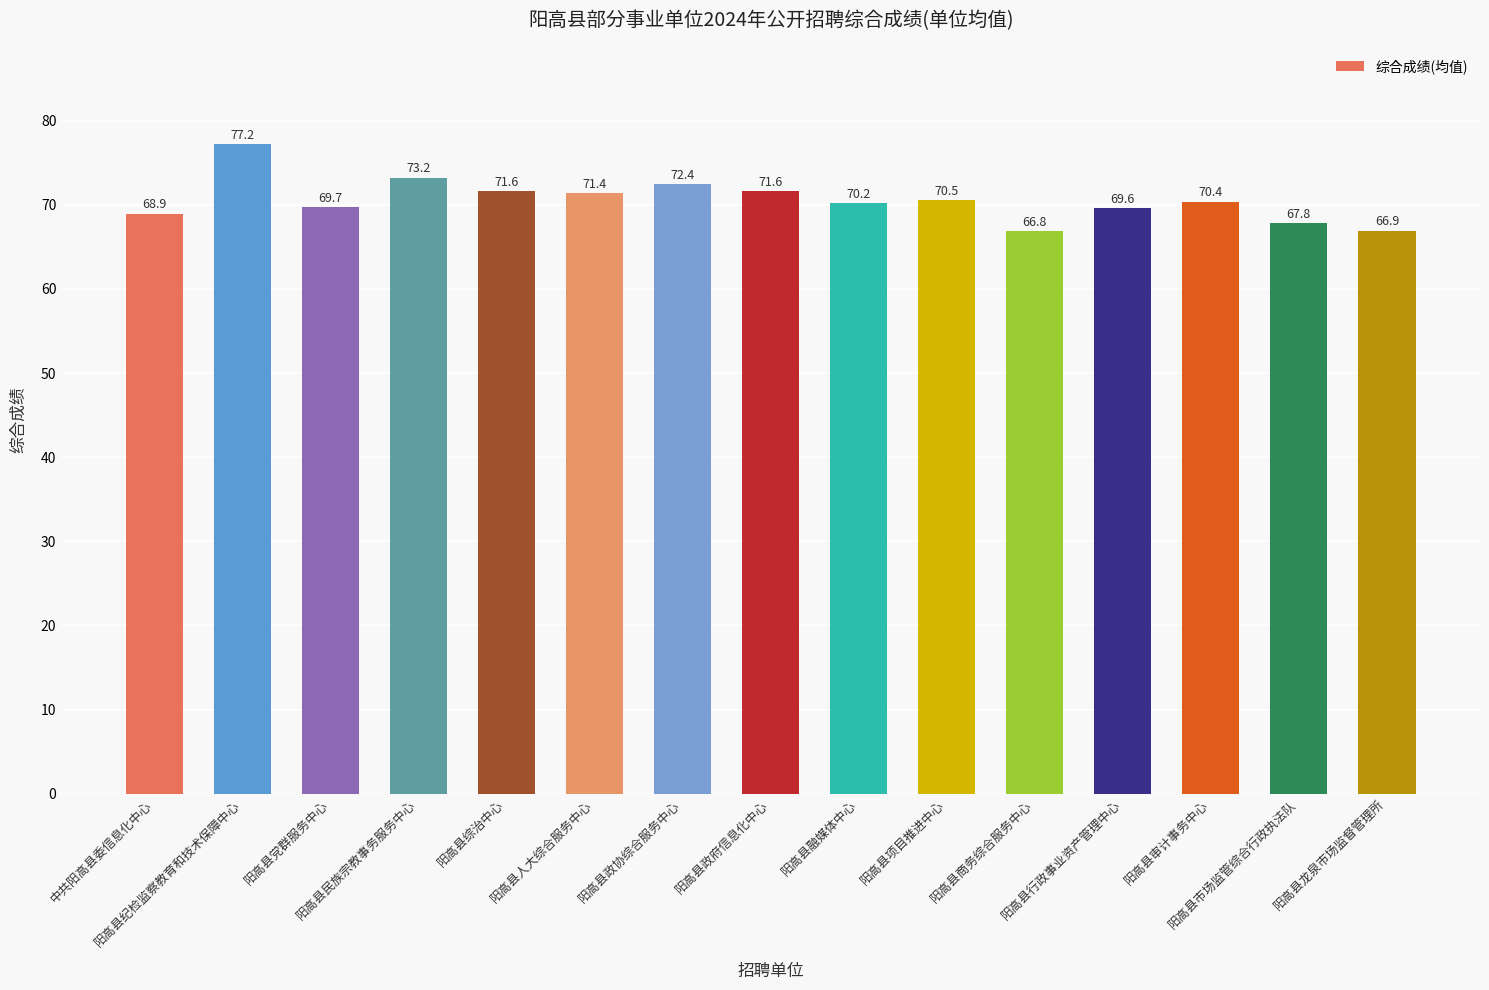

Count the number of data series in this chart.

1